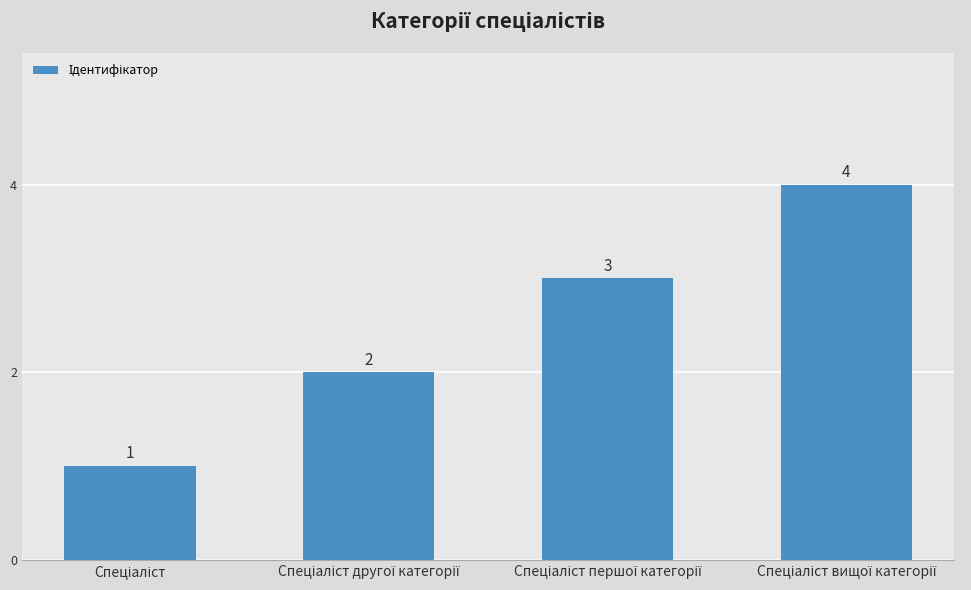

How many values are between 2 and 4?

3